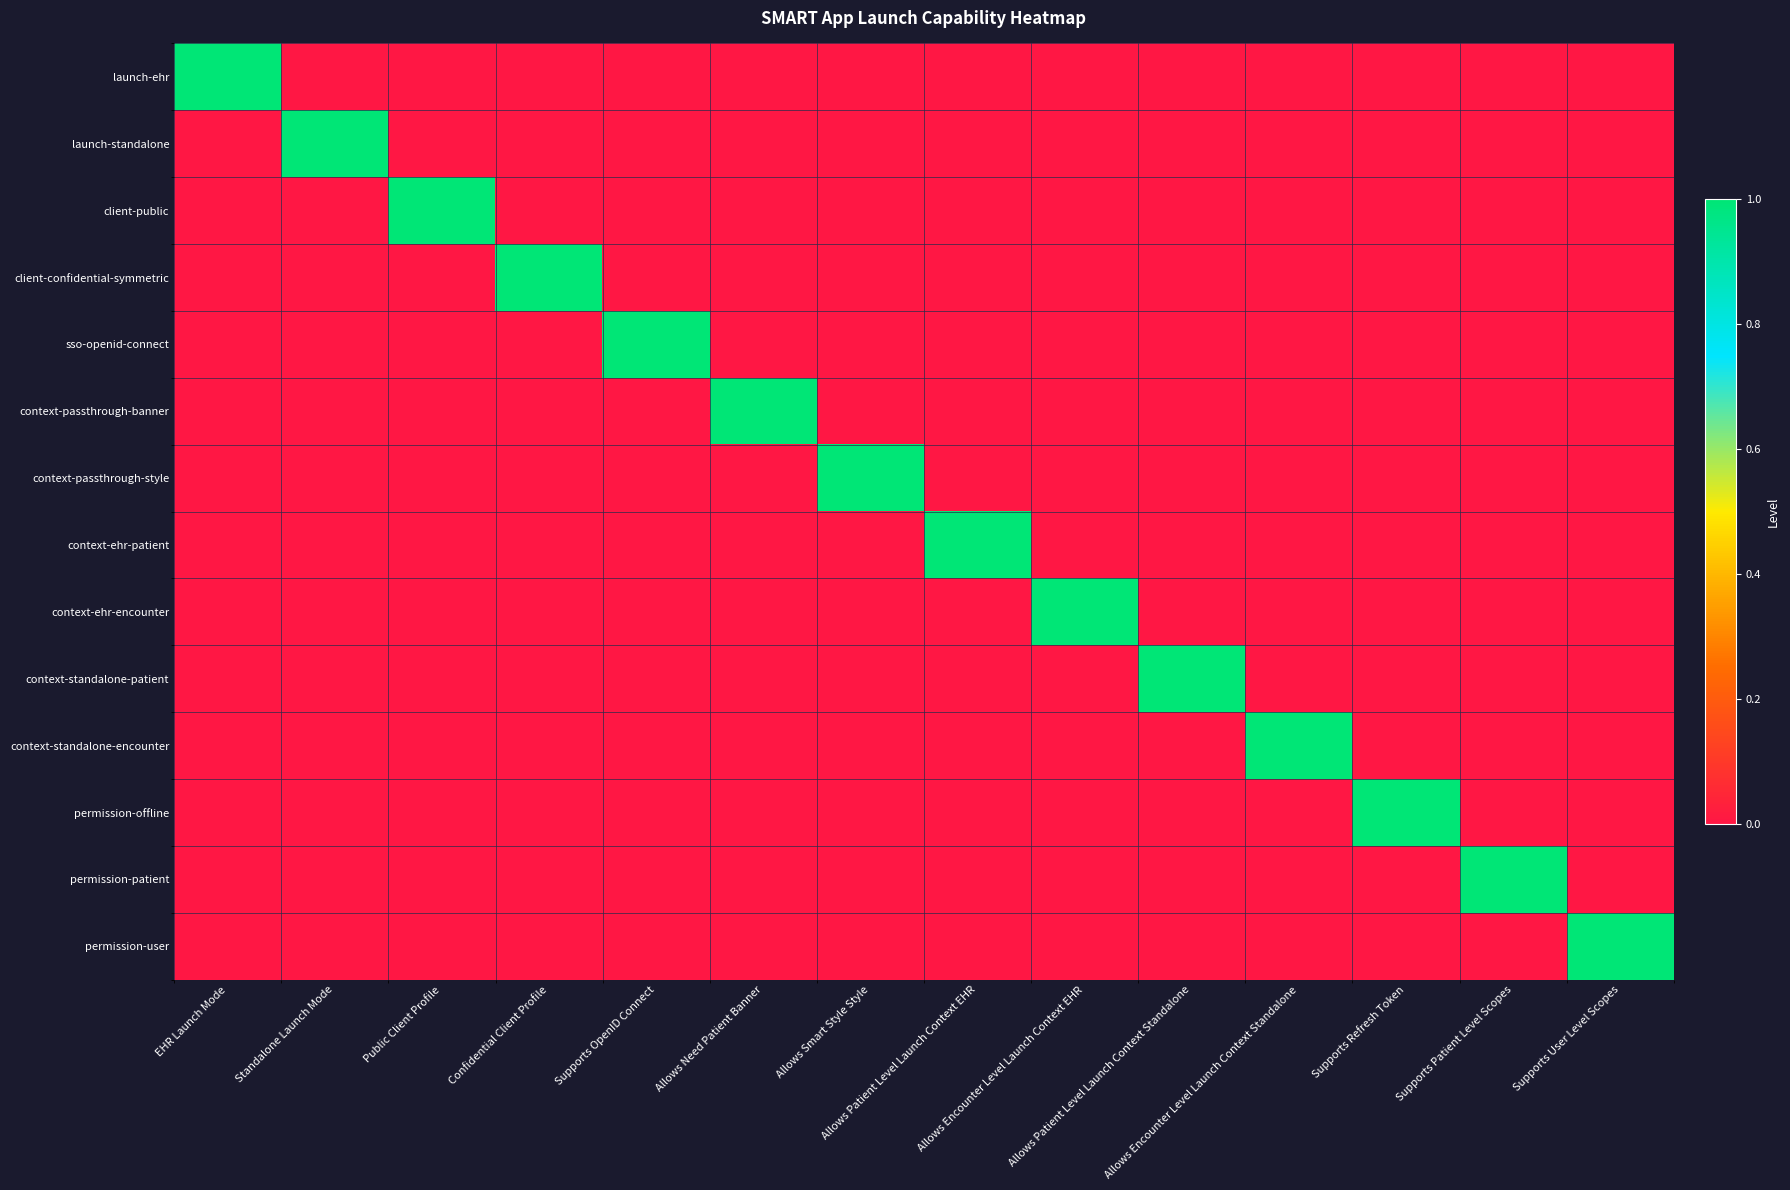

What is the total value across all series at Allows Need Patient Banner?

1